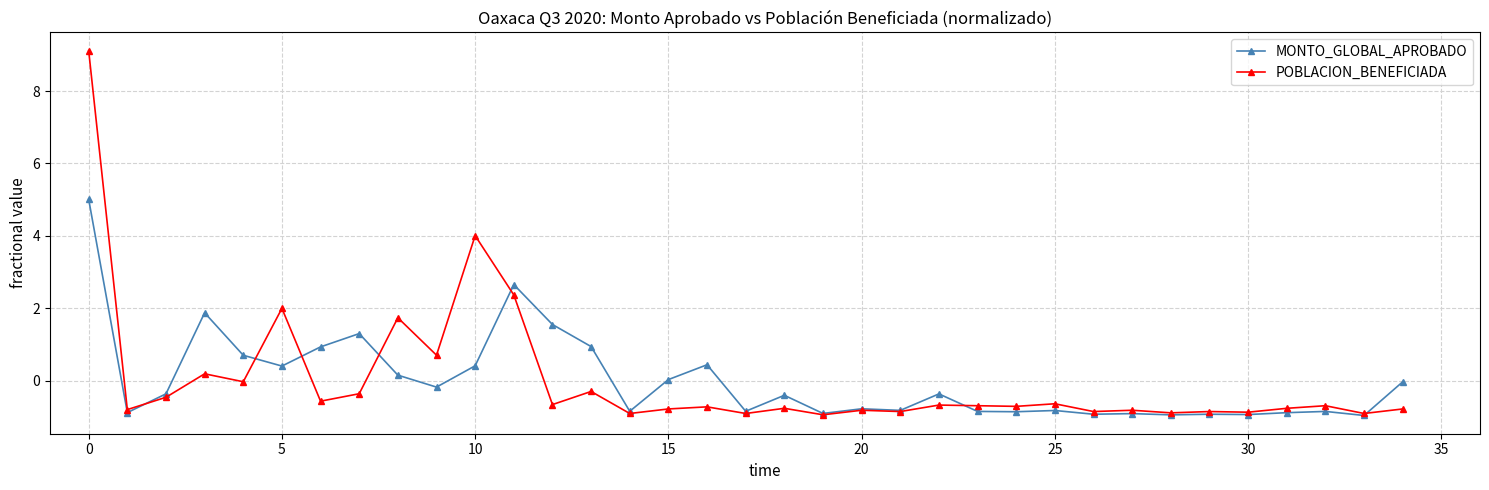

True or false: POBLACION_BENEFICIADA has more than 0 interior local peaks.

True